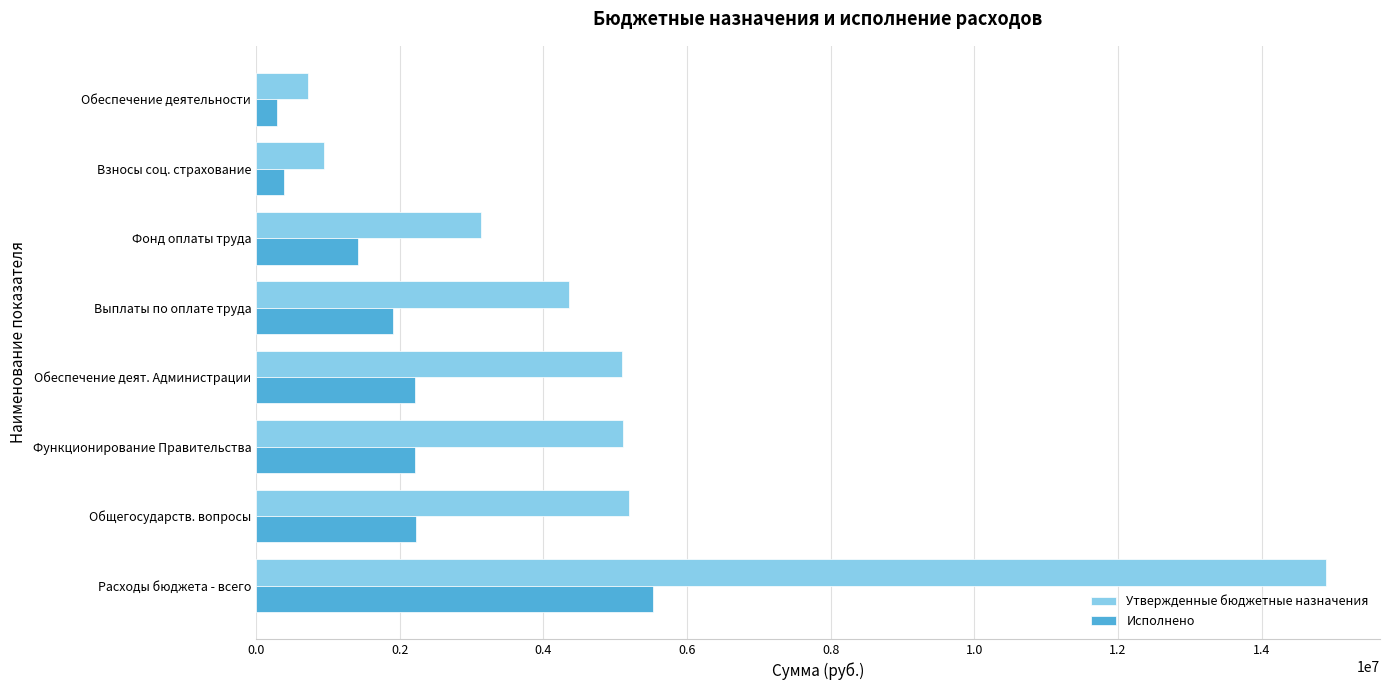

Which series has the widest spread of values?

Утвержденные бюджетные назначения